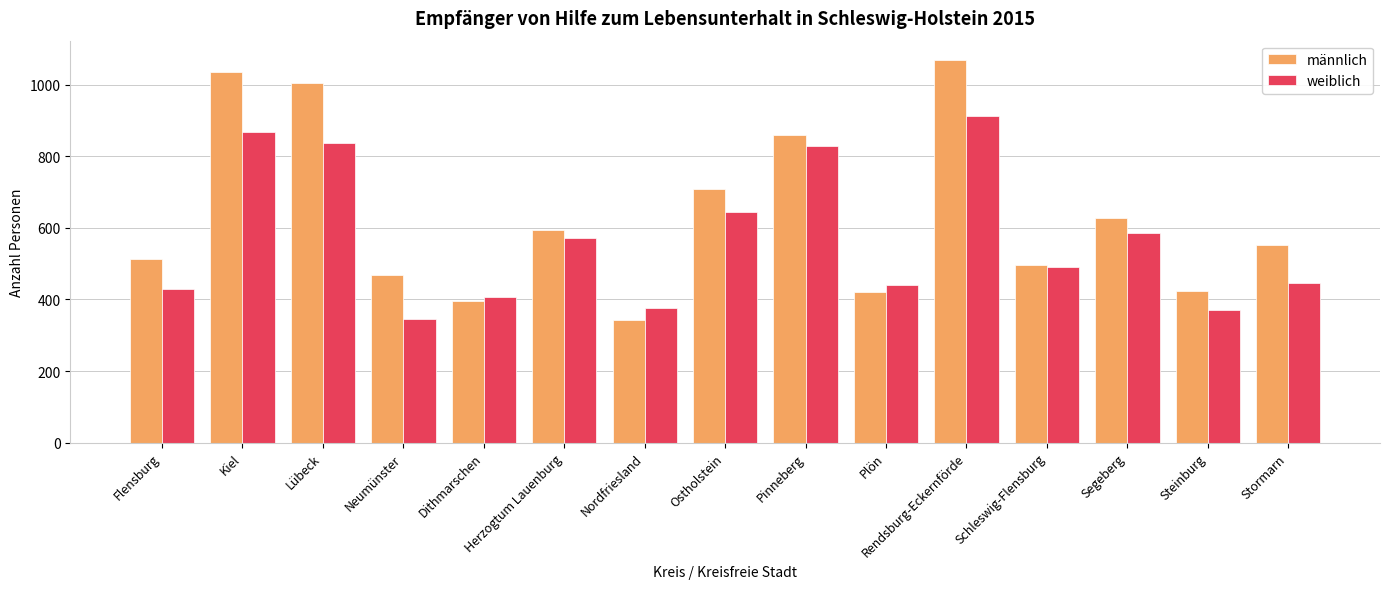

At which category does the chart reach its peak across all series?

Rendsburg-Eckernförde